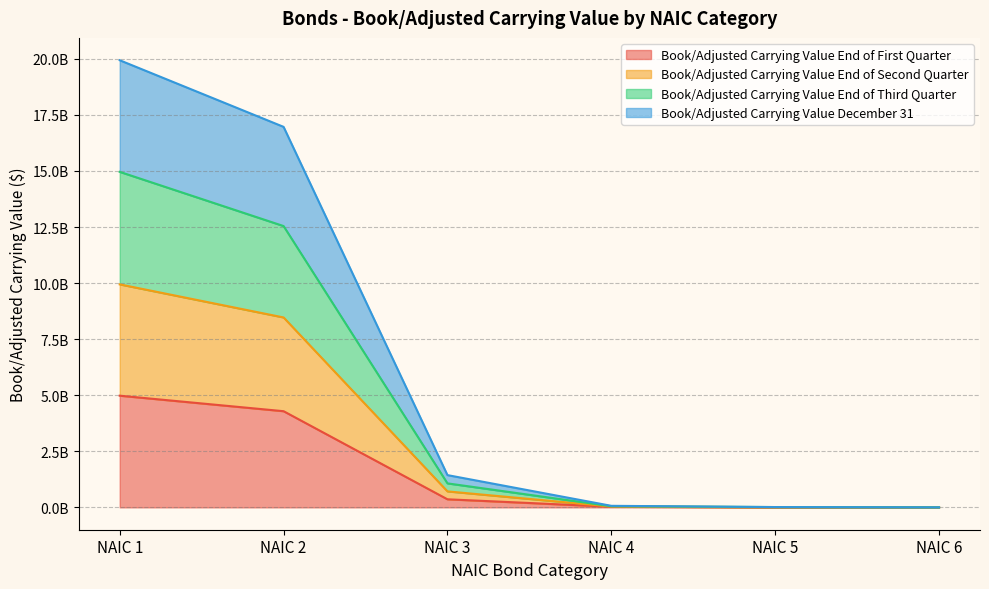

What are all the series names shown in the legend?

Book/Adjusted Carrying Value End of First Quarter, Book/Adjusted Carrying Value End of Second Quarter, Book/Adjusted Carrying Value End of Third Quarter, Book/Adjusted Carrying Value December 31